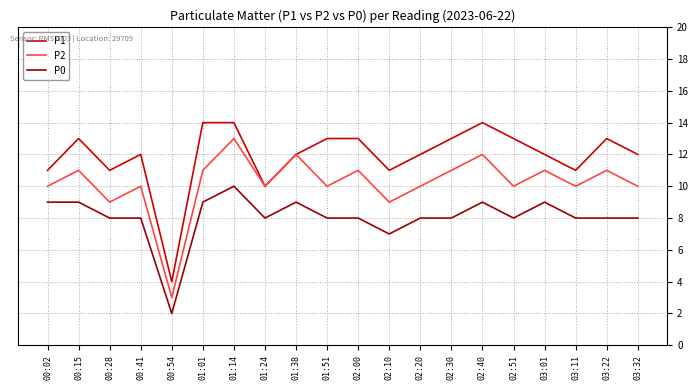

The value of P2 at 03:01 is 11. True or false?

True